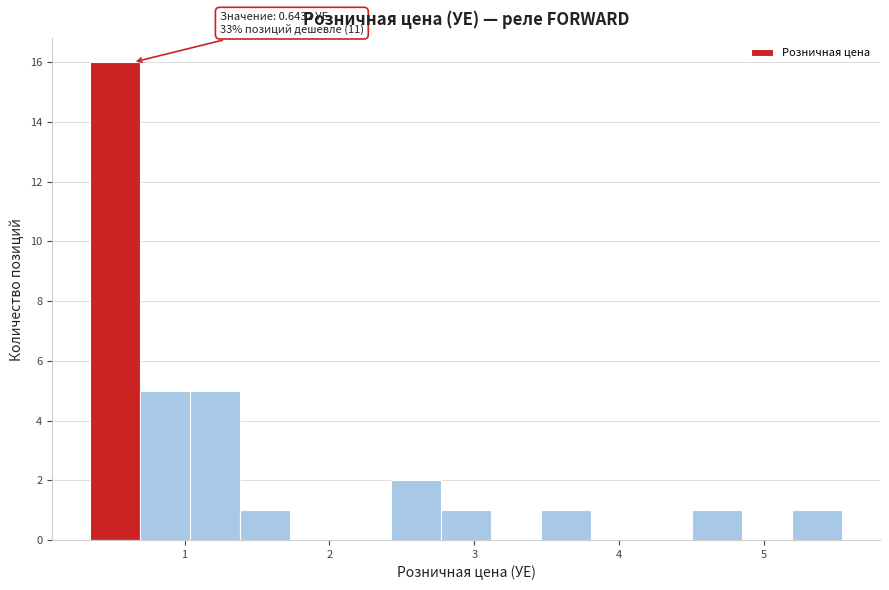

Read against the x-axis, roughly where is the centre of the tallest bar?

0.5